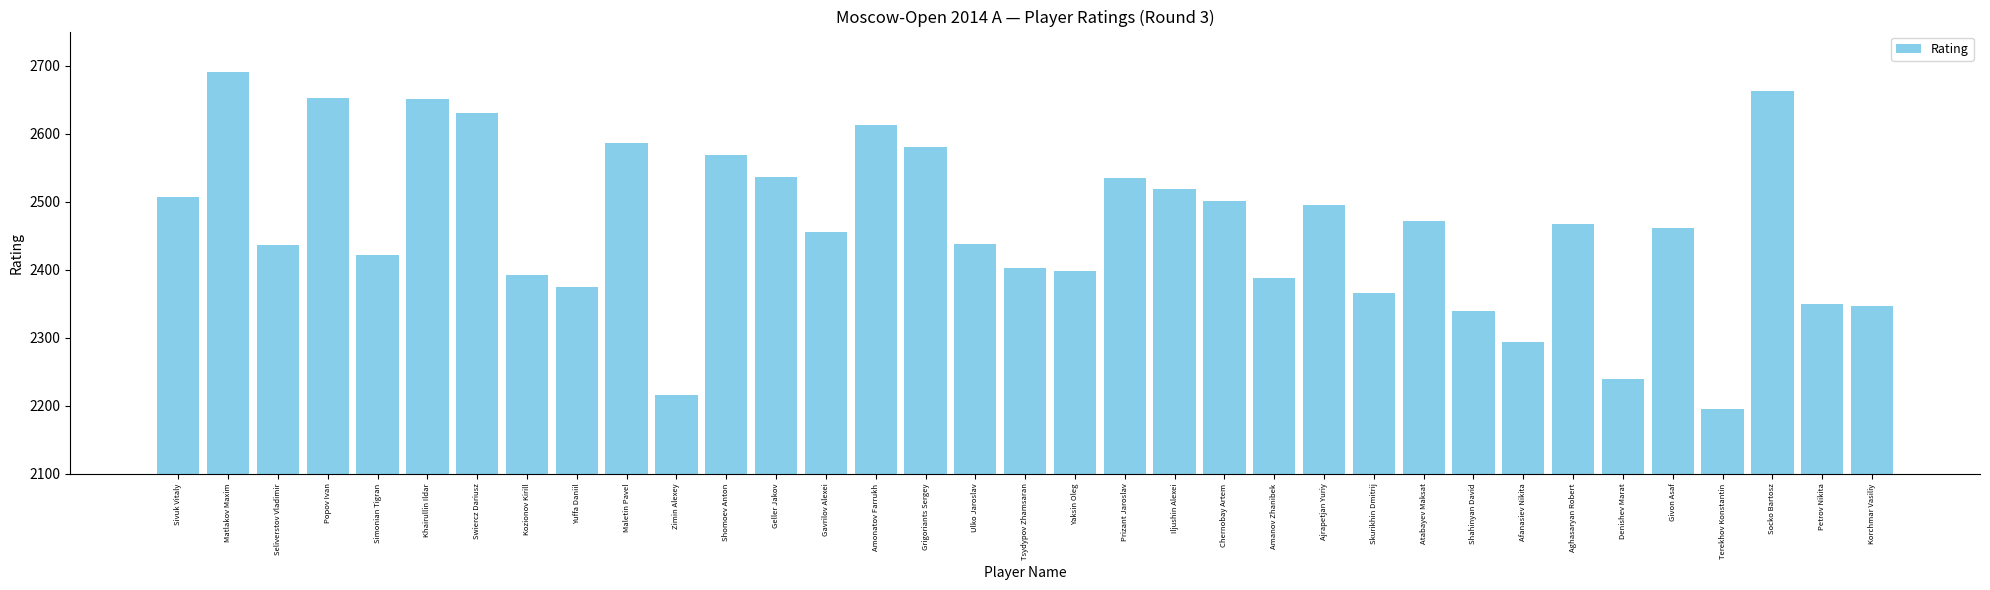

At which label does the data first exceed 2461?

Sivuk Vitaly